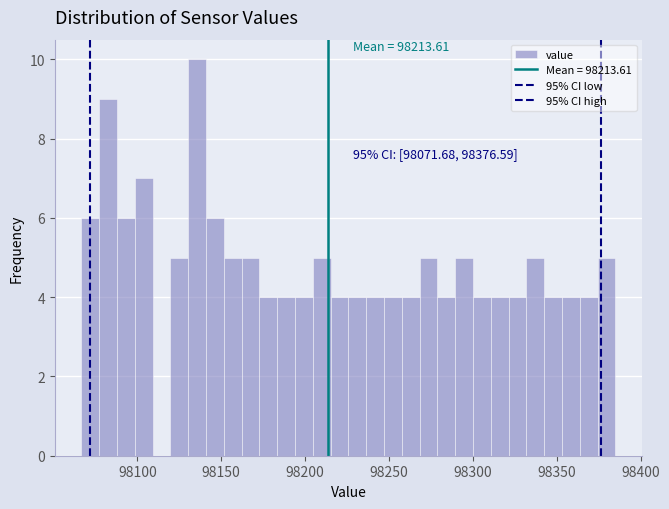

Read against the x-axis, roughly where is the centre of the tallest bar?

98135